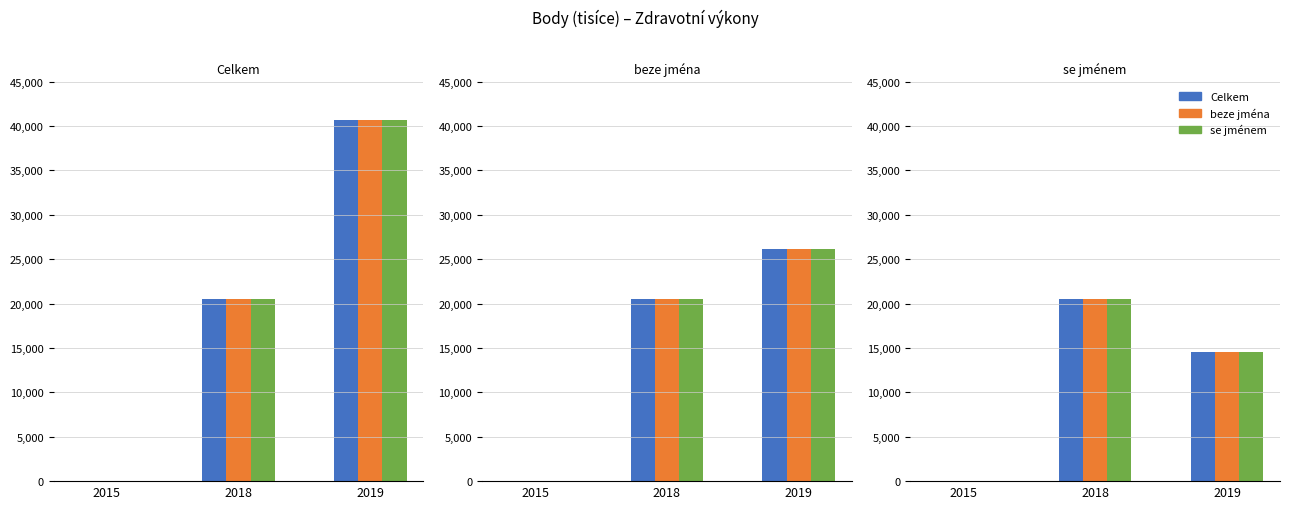

Between 2015 and 2018, which is larger?

2018